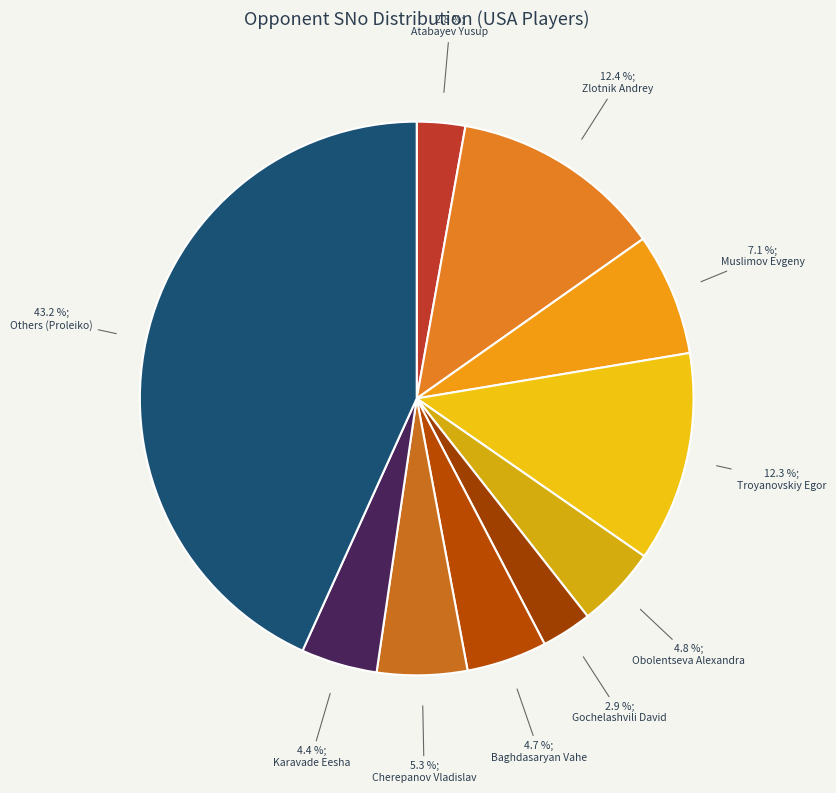

Count the number of slices in the pie.

10